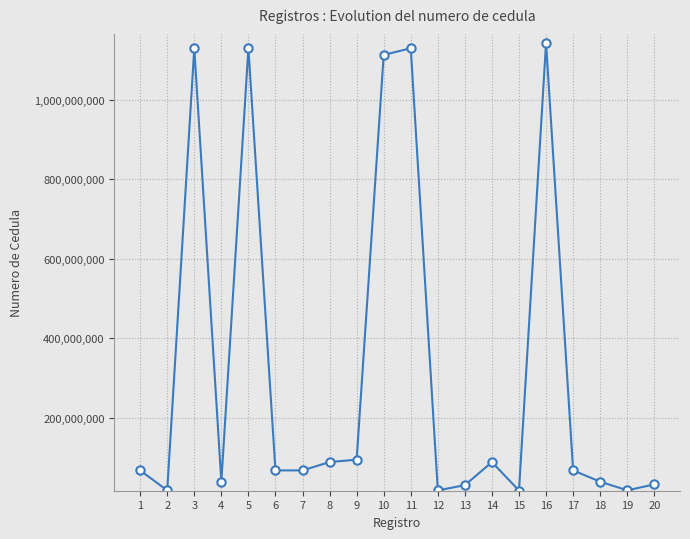

How many categories are shown in the chart?

20